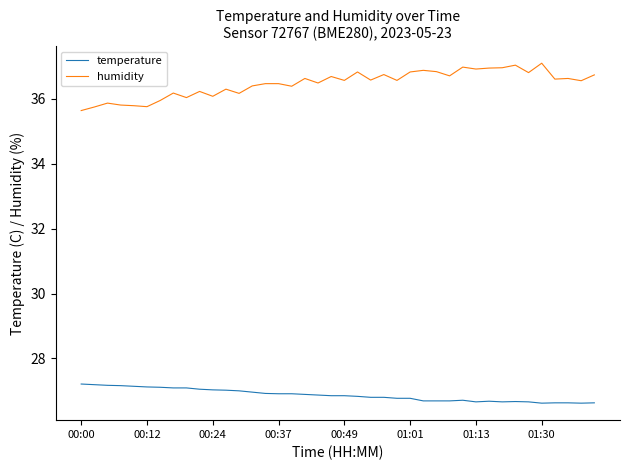

What are all the series names shown in the legend?

temperature, humidity